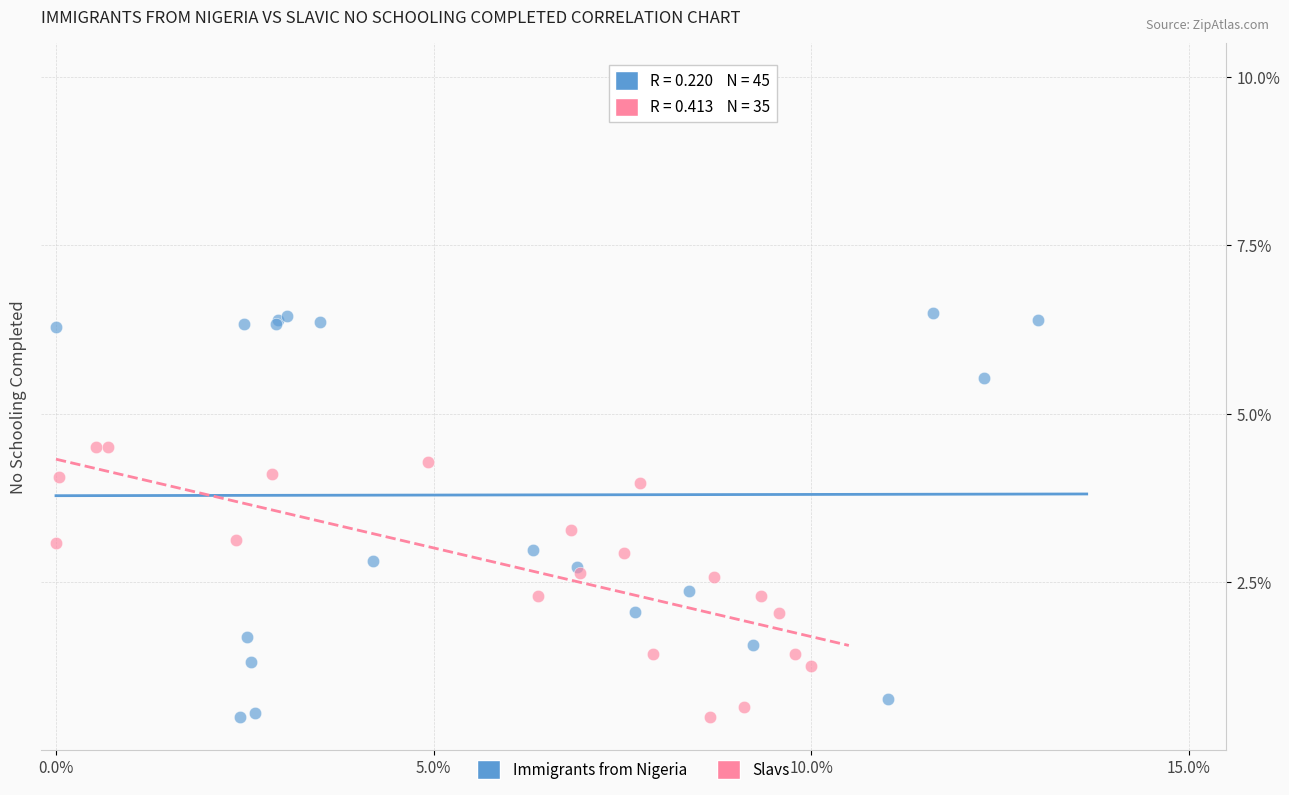

Which series contains the highest Y value?

Immigrants from Nigeria